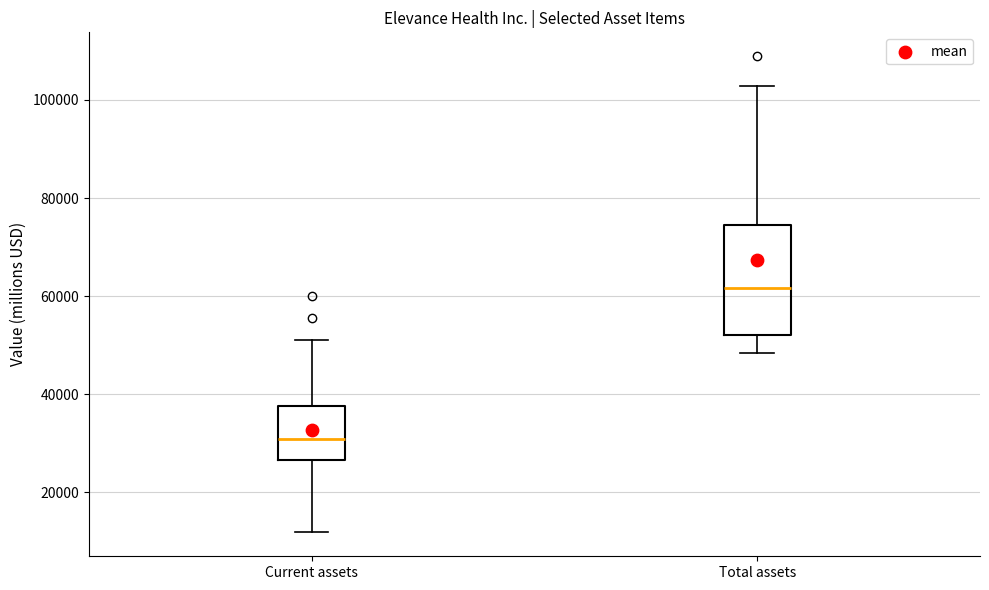

Comparing the boxes themselves (not the whiskers), which one is the tallest?

Total assets